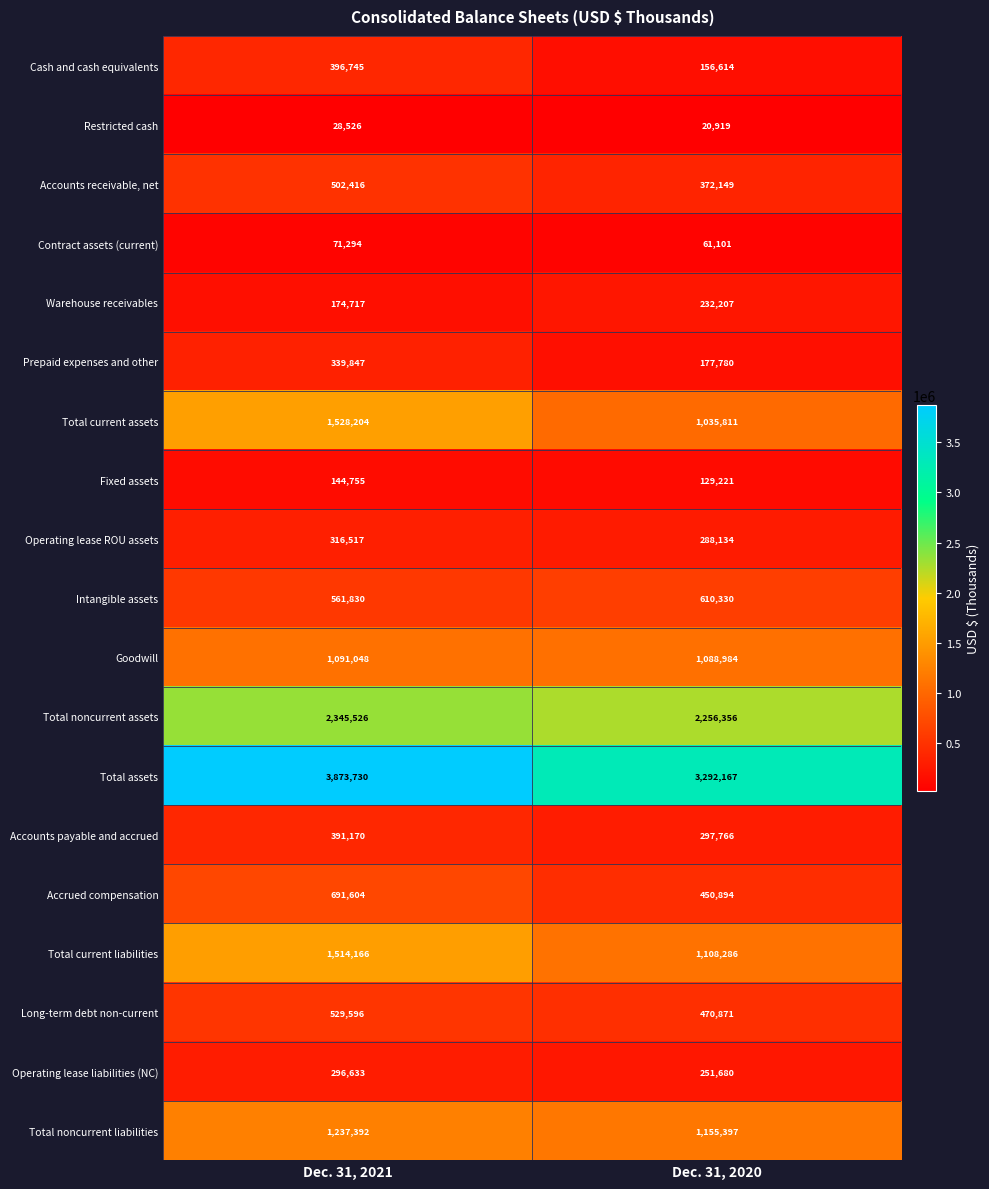

Which label corresponds to the smallest value in the chart?

Dec. 31, 2020